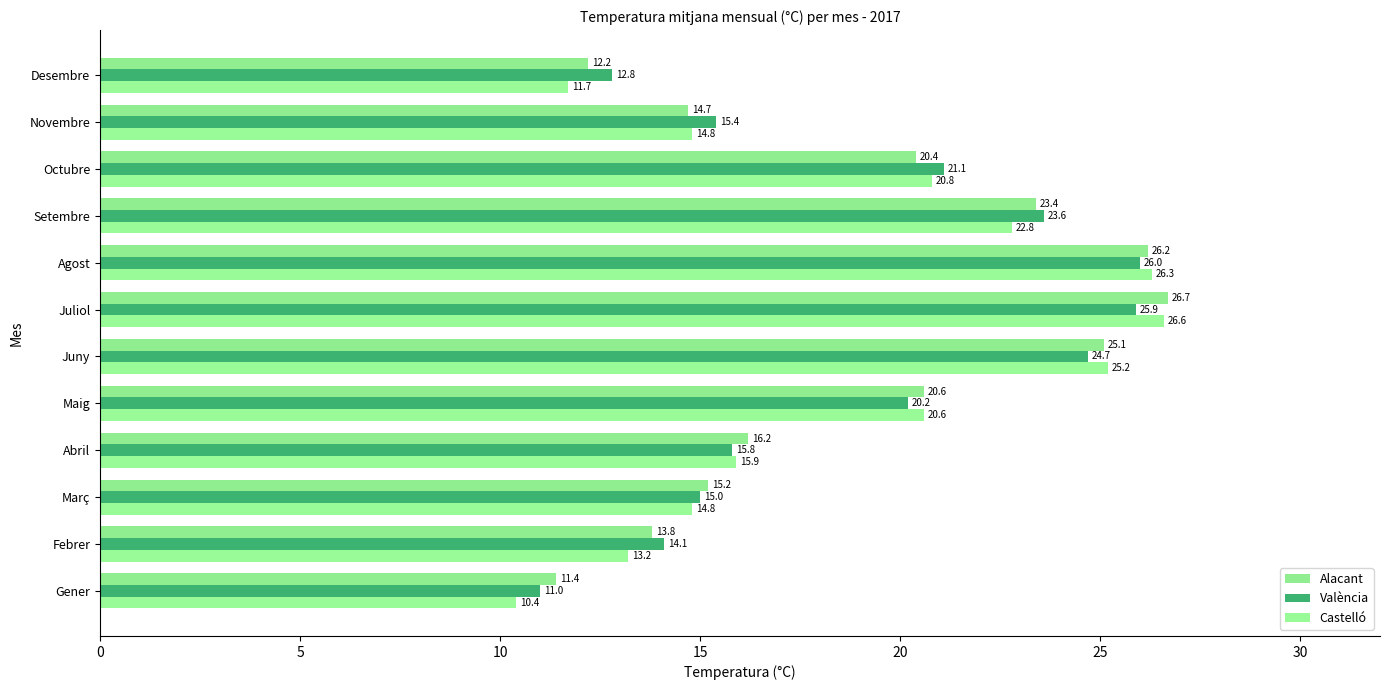

How many values in the Alacant series are below 20?

6